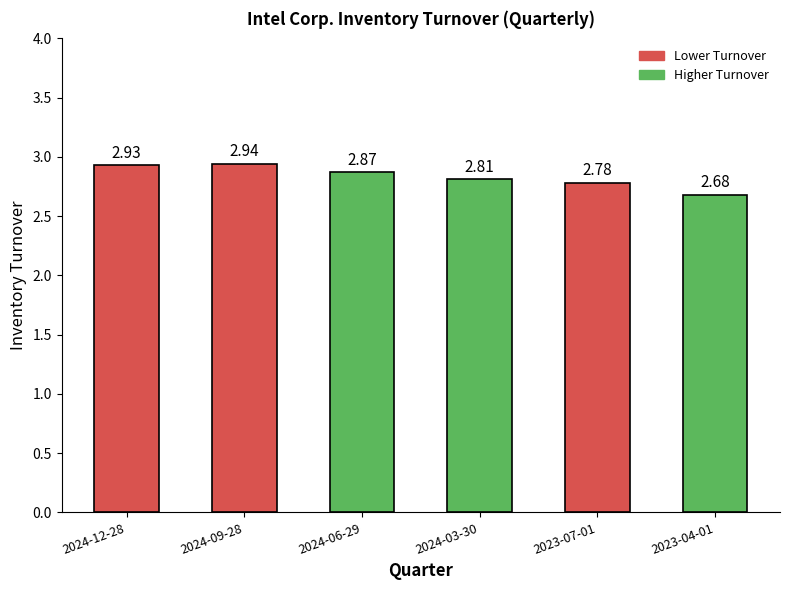

What position from the left is 2023-04-01?

6